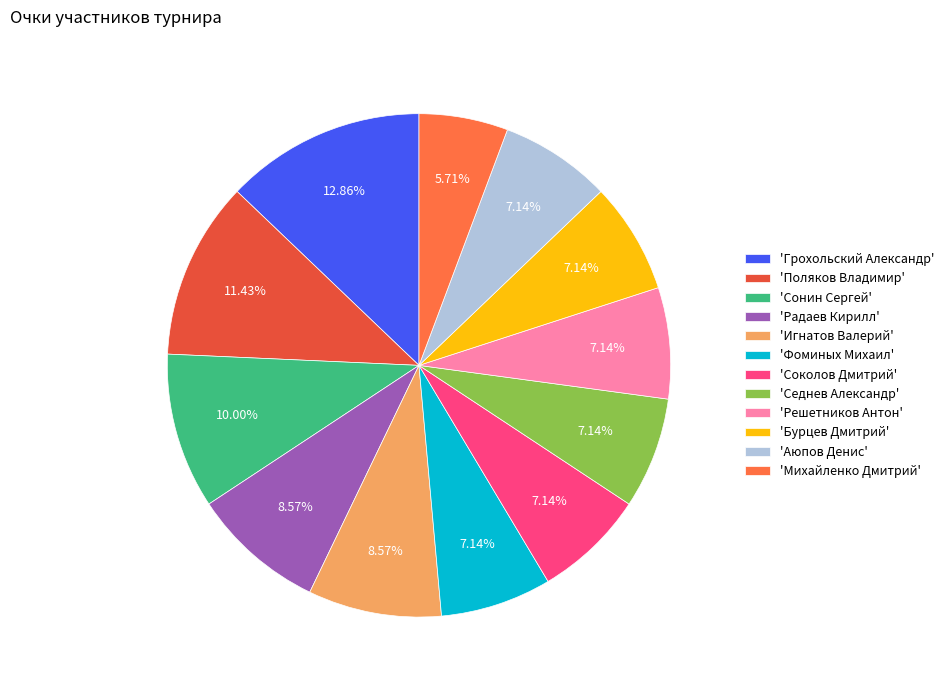

Approximately how many times larger is the value at 'Михайленко Дмитрий' compared to 'Седнев Александр'?

0.8